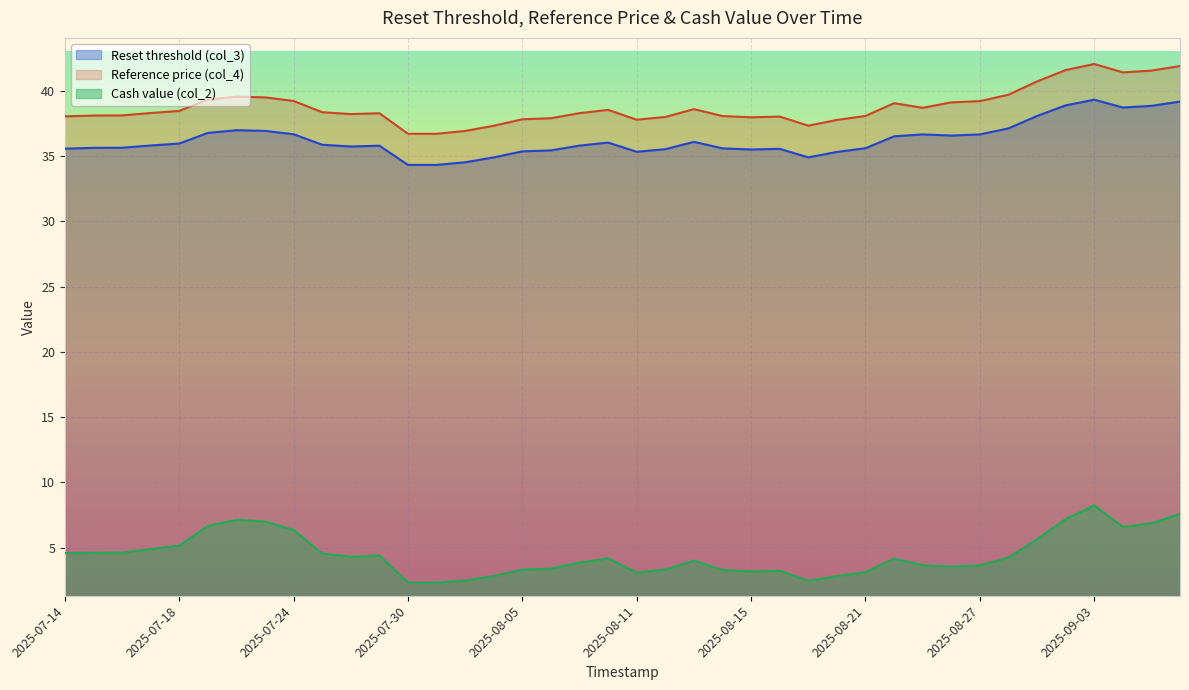

The Reset threshold (col_3) series shows 18.3 at 2025-07-31. True or false?

False